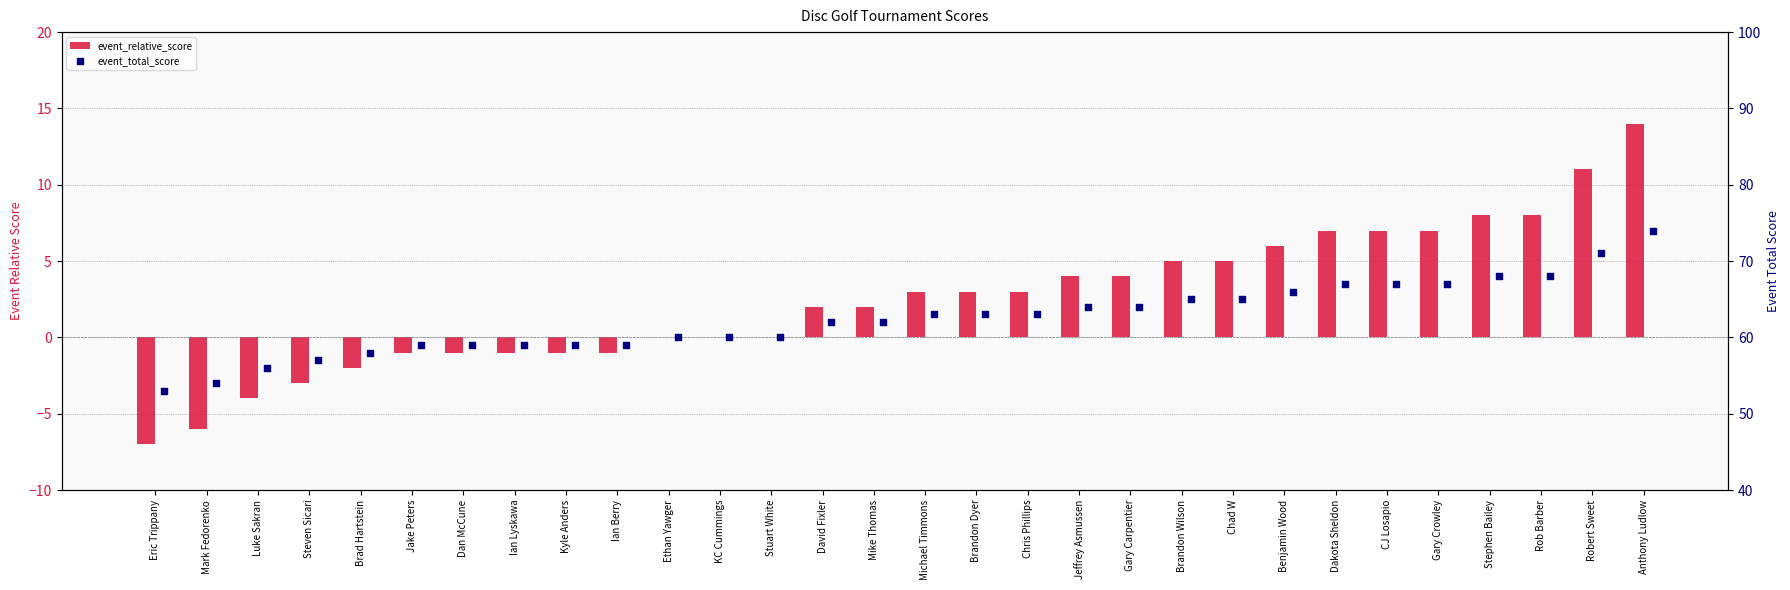

Which series has the widest spread of Y values?

event_relative_score